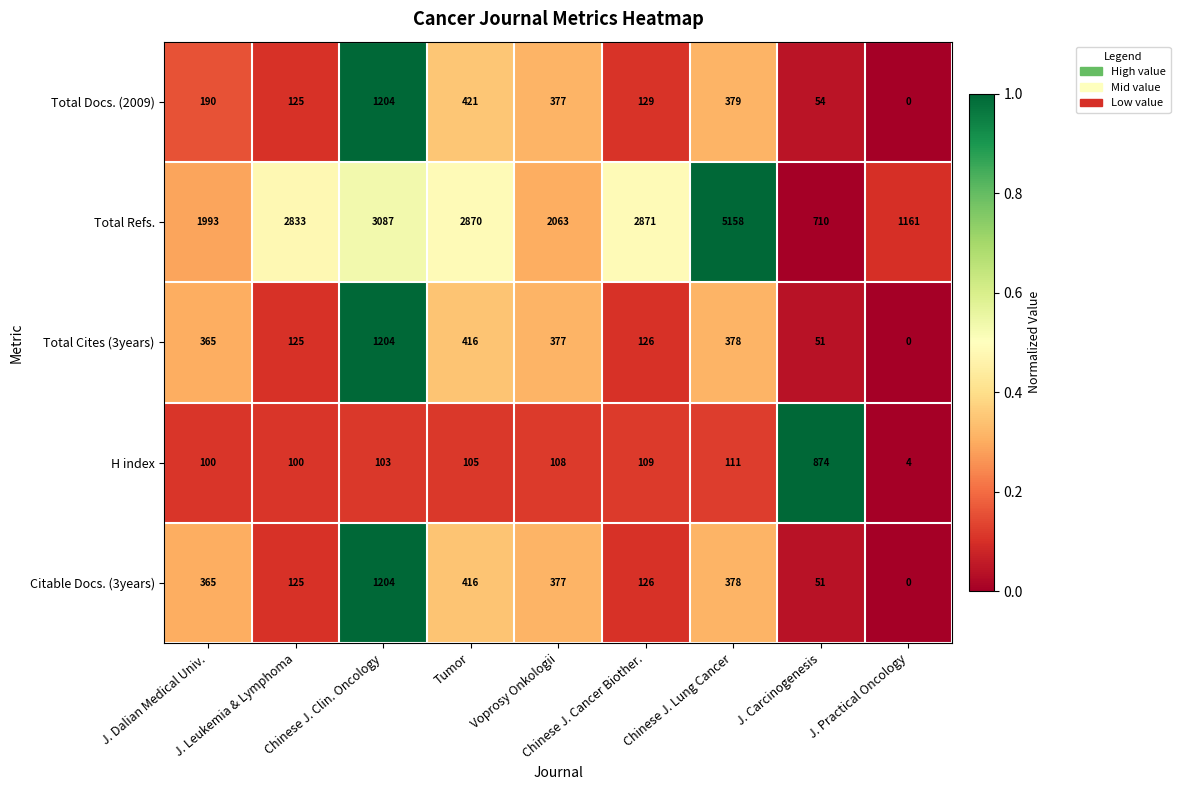

What is the spread (max minus min) of values at Voprosy Onkologii?

1955